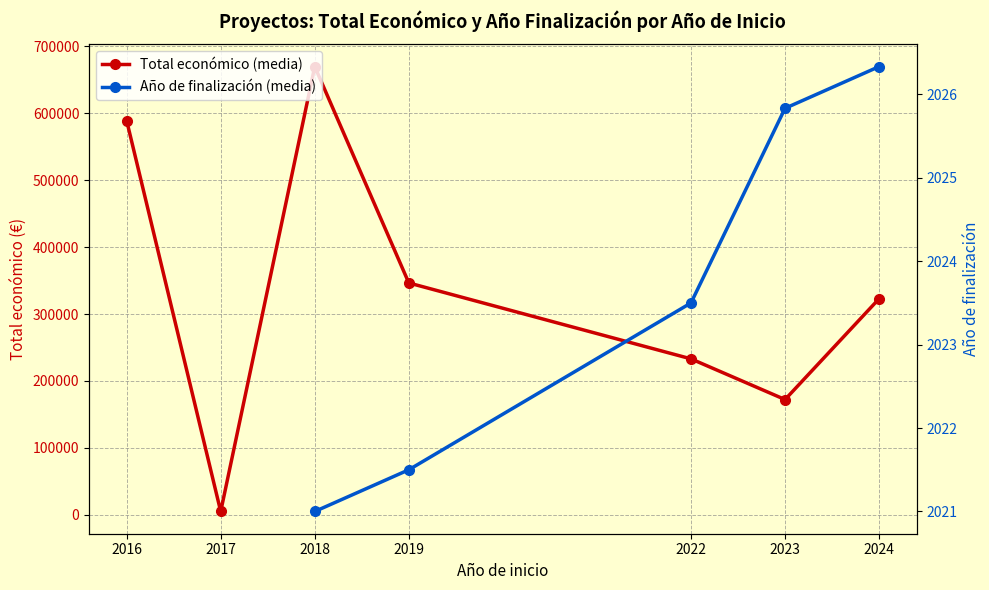

What value does the Total económico (media) series have at 2022?

232982.5